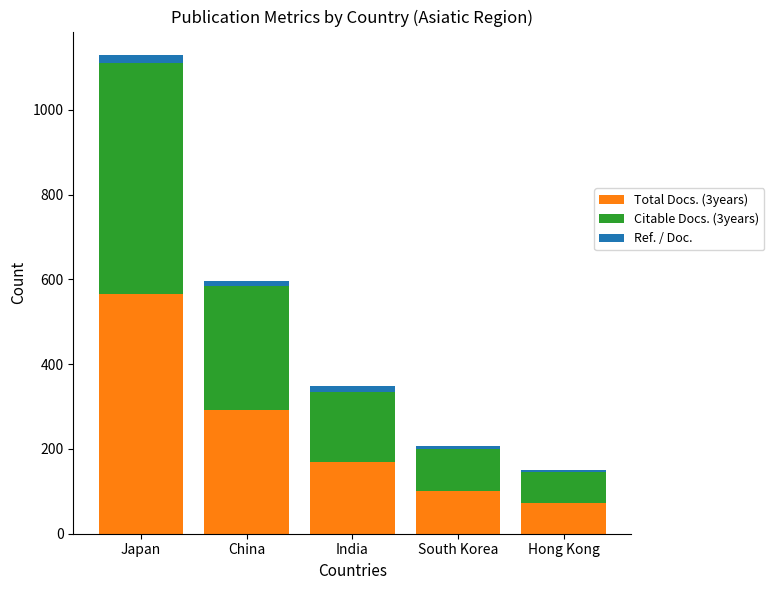

At which category is the sum across all series the highest?

Japan